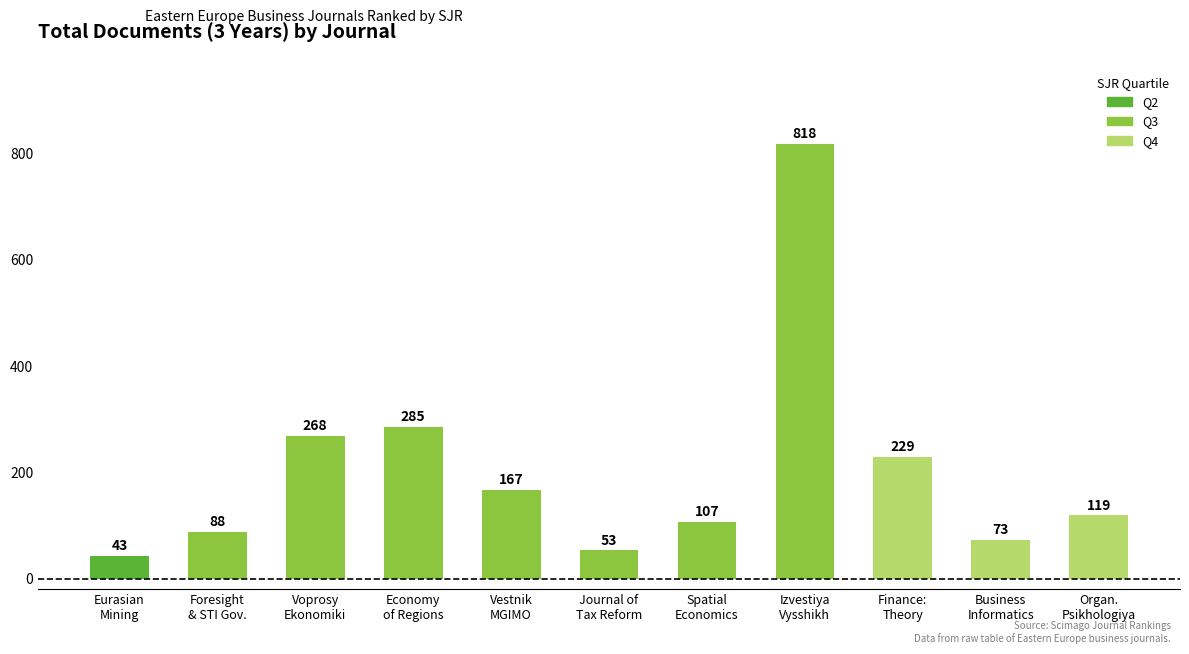

Rank the categories by value from lowest to highest.

Eurasian
Mining, Journal of
Tax Reform, Business
Informatics, Foresight
& STI Gov., Spatial
Economics, Organ.
Psikhologiya, Vestnik
MGIMO, Finance:
Theory, Voprosy
Ekonomiki, Economy
of Regions, Izvestiya
Vysshikh